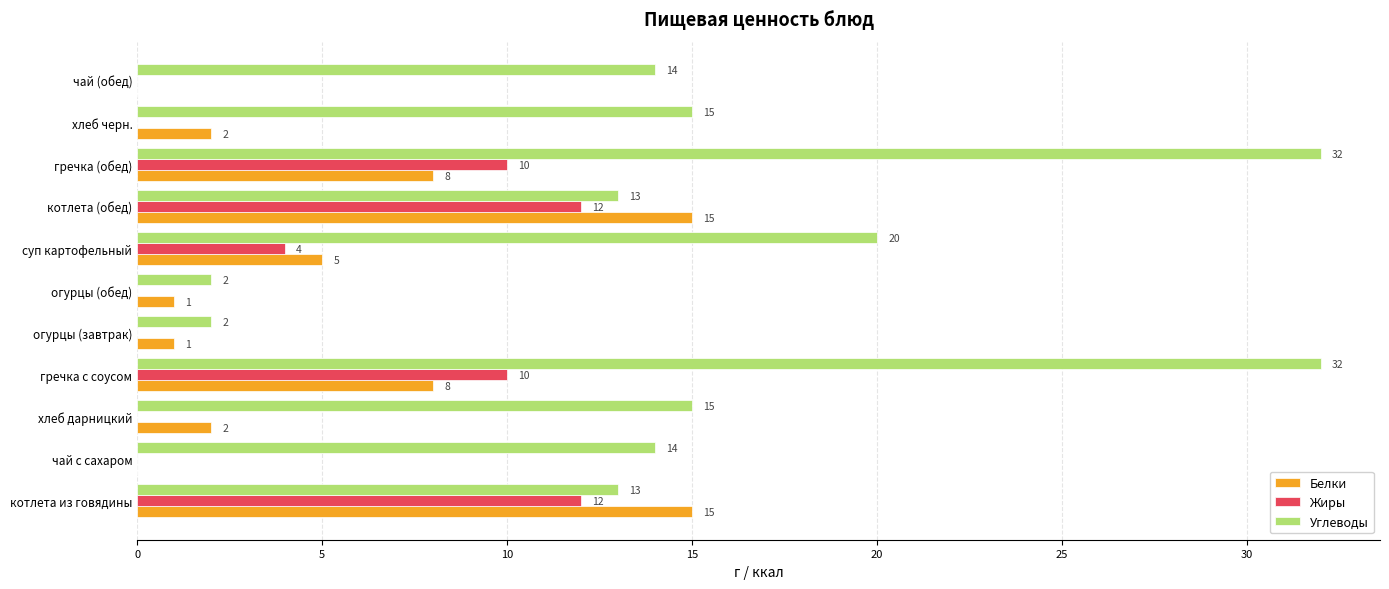

Where is Жиры nearest to the value 6?

суп картофельный